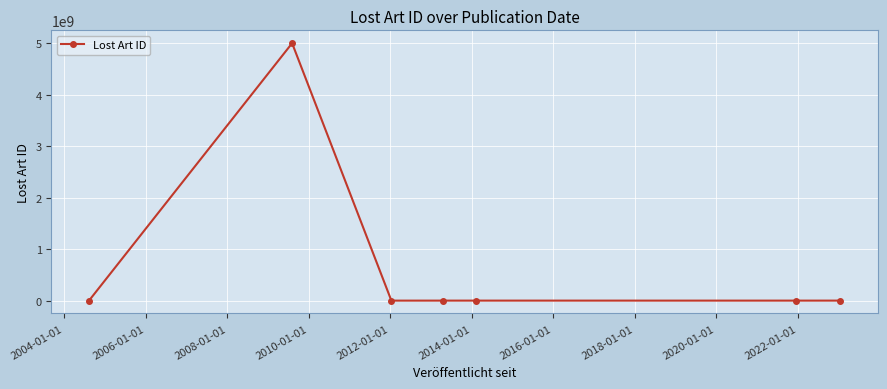

True or false: the data has more than 0 interior local peaks.

True